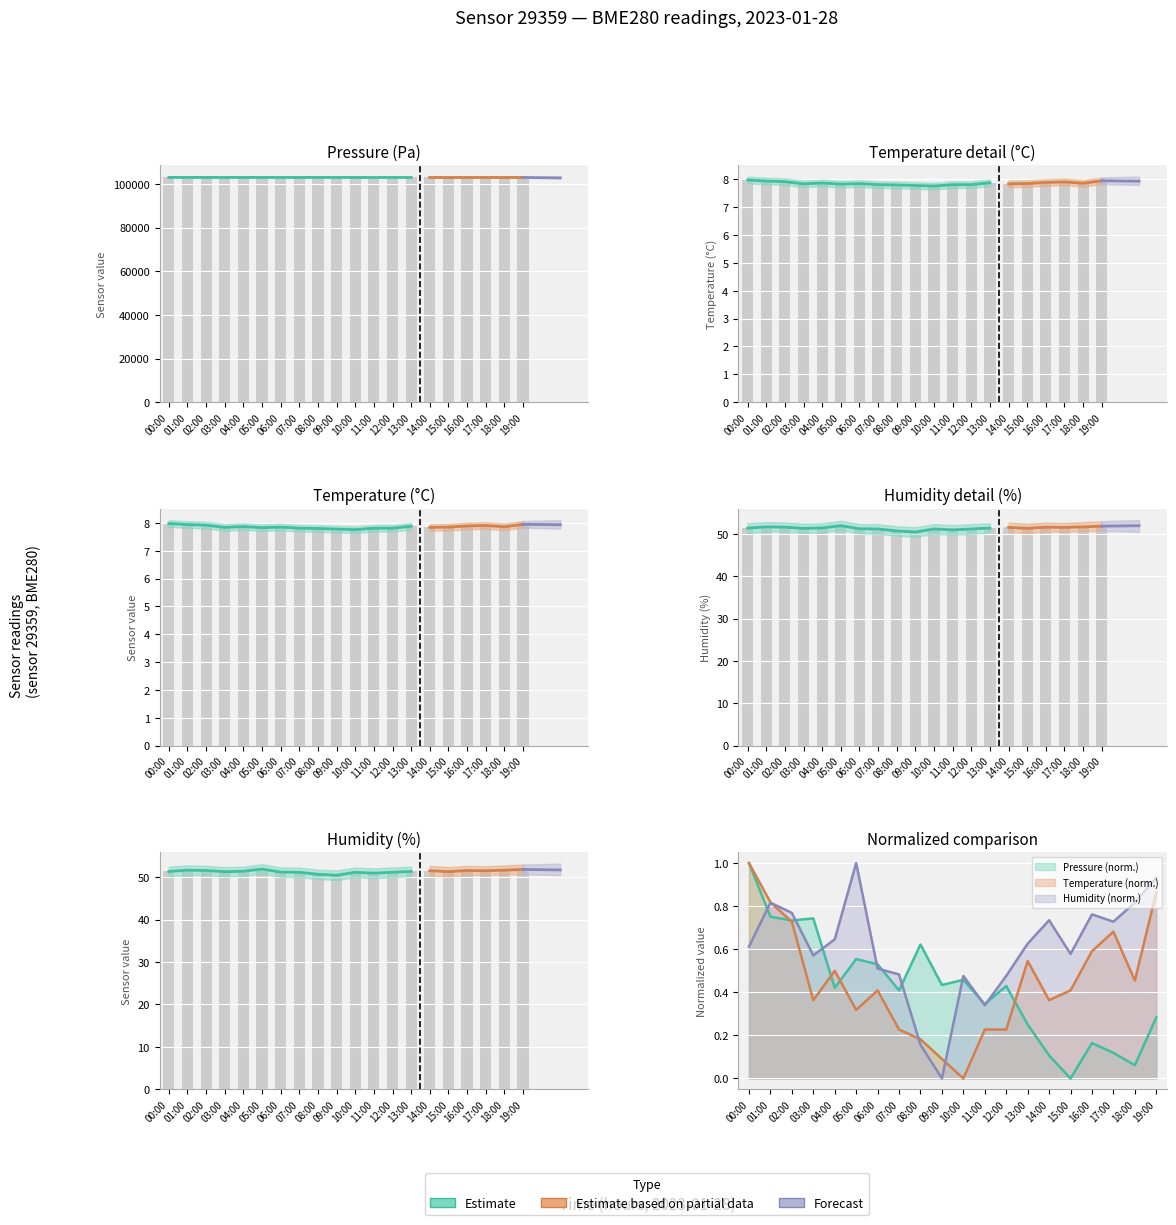

At how many categories does at least one series exceed 33483?

20